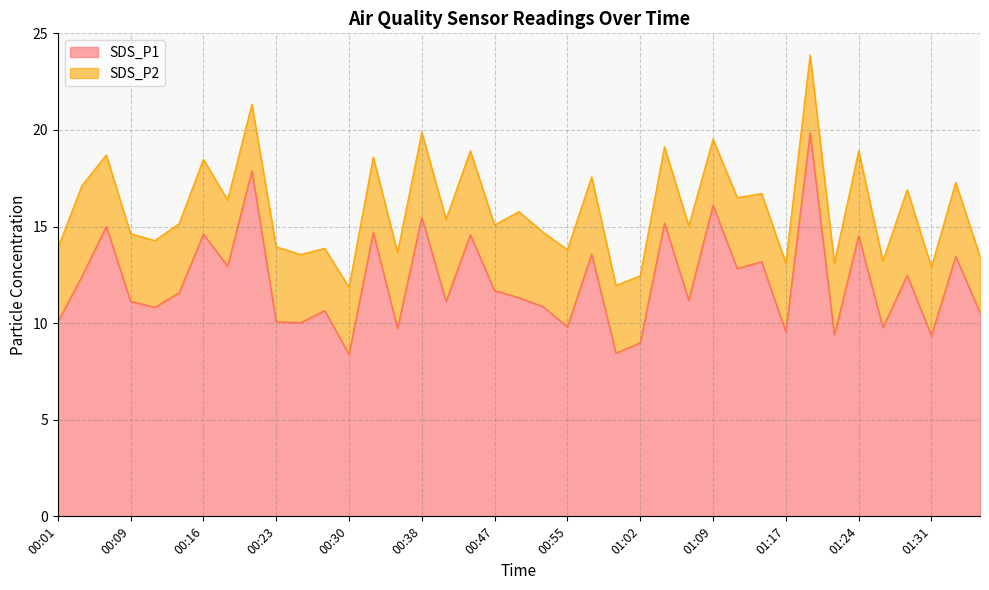

What is the sum of all values?

473.2